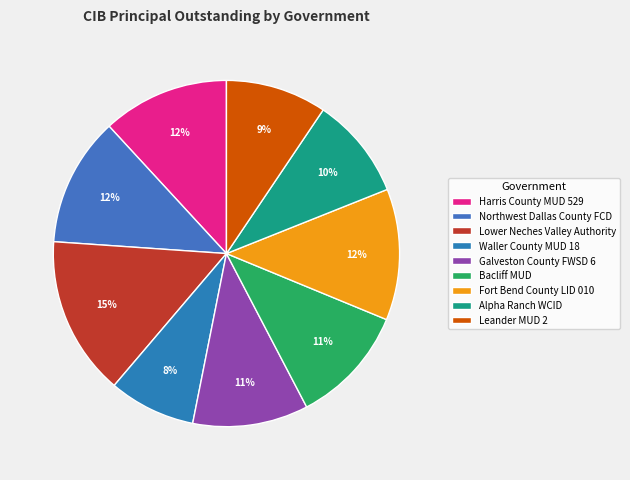

How many segments does this pie chart have?

9